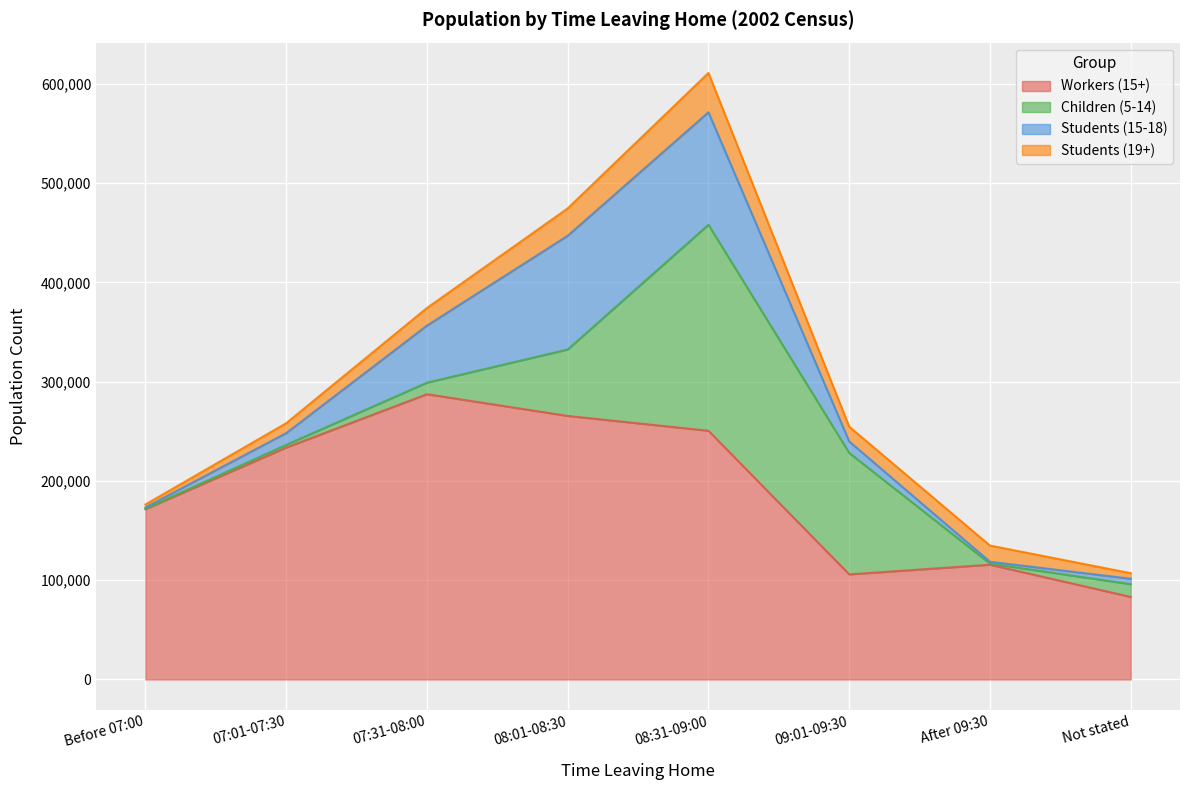

Is the value of Children (5-14) at 08:01-08:30 greater than the value of Students (15-18) at Not stated?

Yes